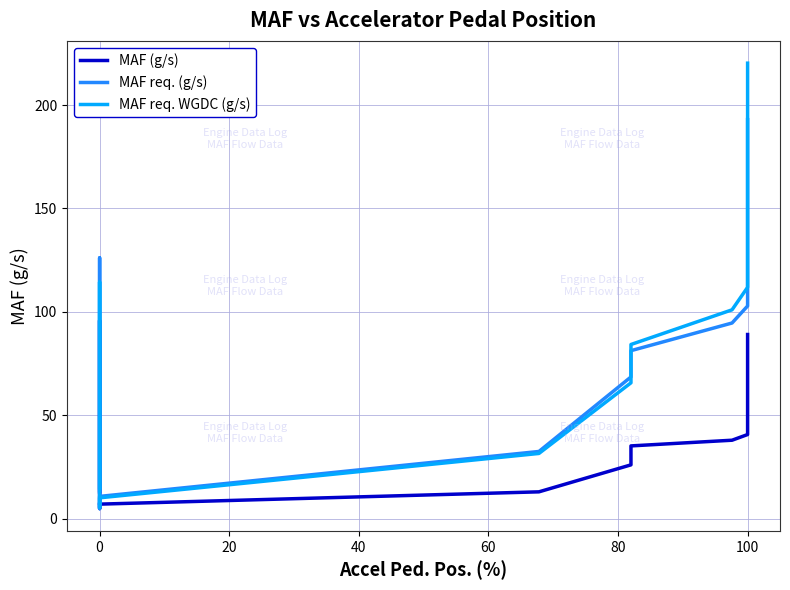

What is the value of the MAF req. WGDC (g/s) point at the 29th from the left?

7.9